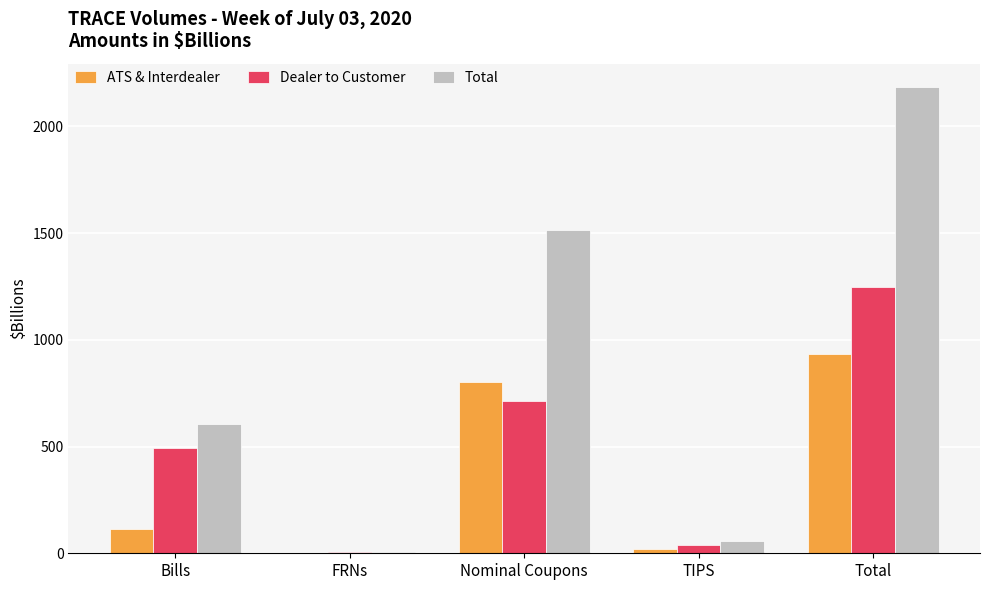

How many categories are shown in the chart?

5